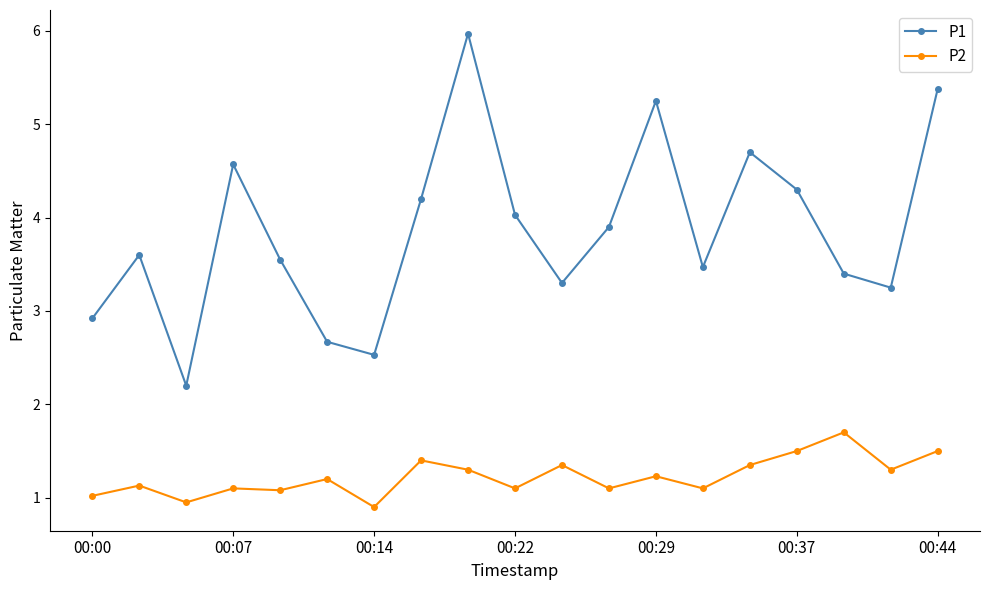

What are all the series names shown in the legend?

P1, P2